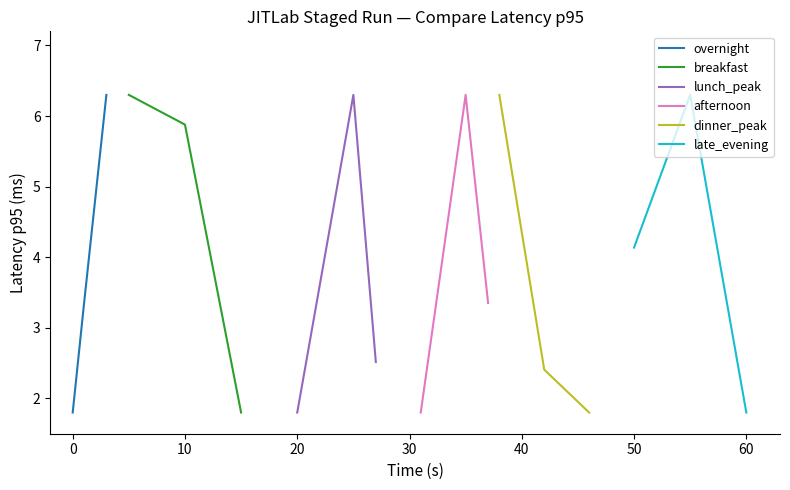

Rank the series by their maximum value, from lowest to highest.

overnight, breakfast, lunch_peak, afternoon, dinner_peak, late_evening